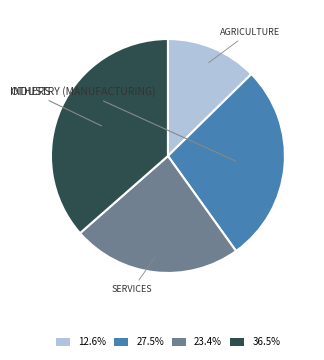

How many slices are in this pie chart?

4